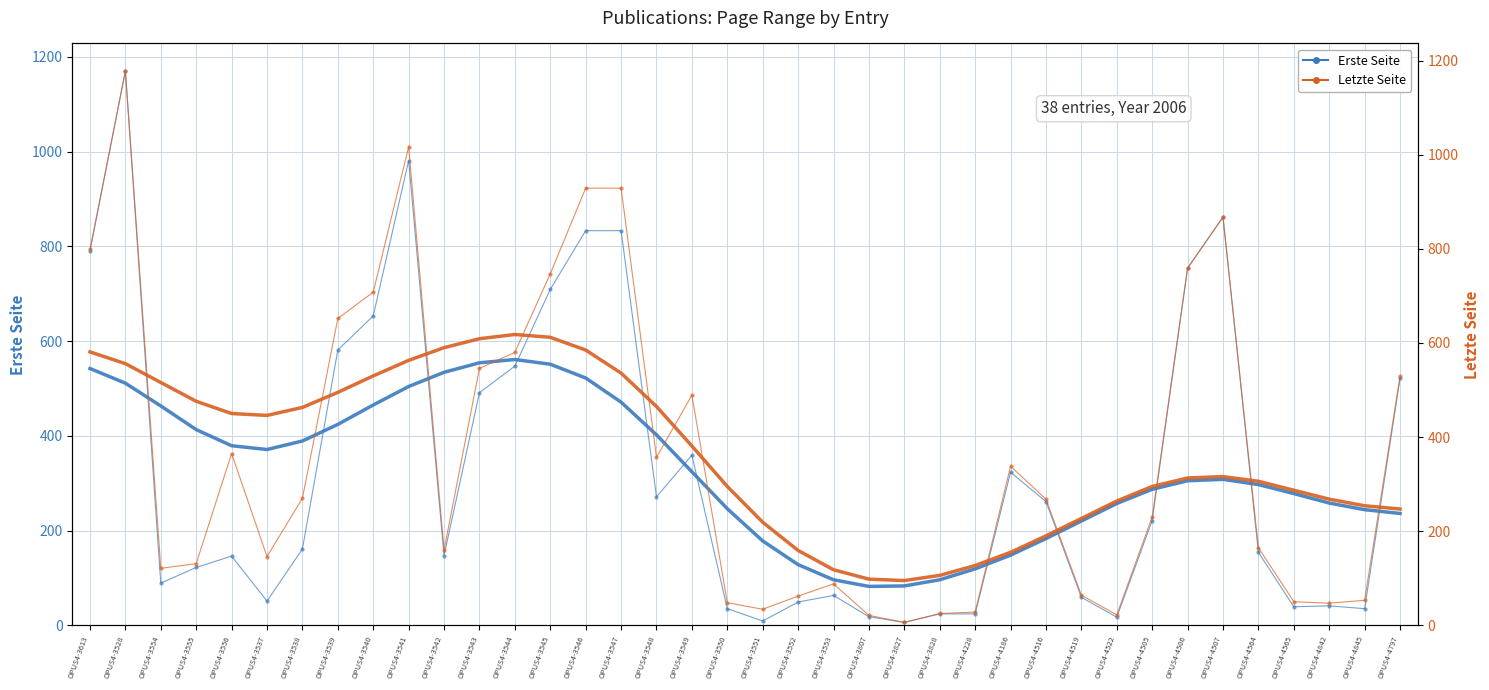

The value of Erste Seite at OPUS4-3548 is 271. True or false?

True